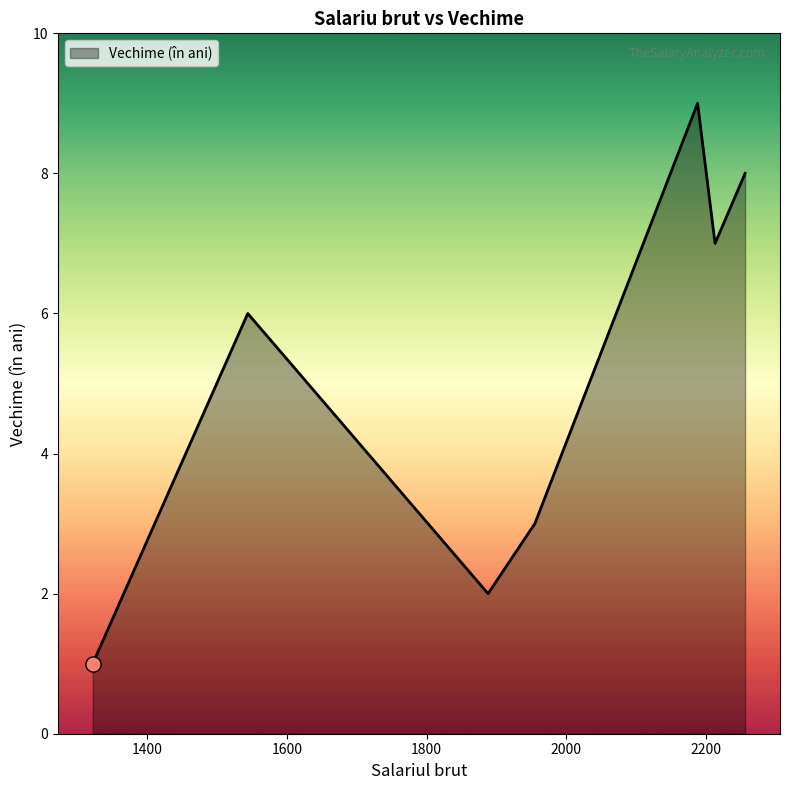

What is the sum of all values?

36